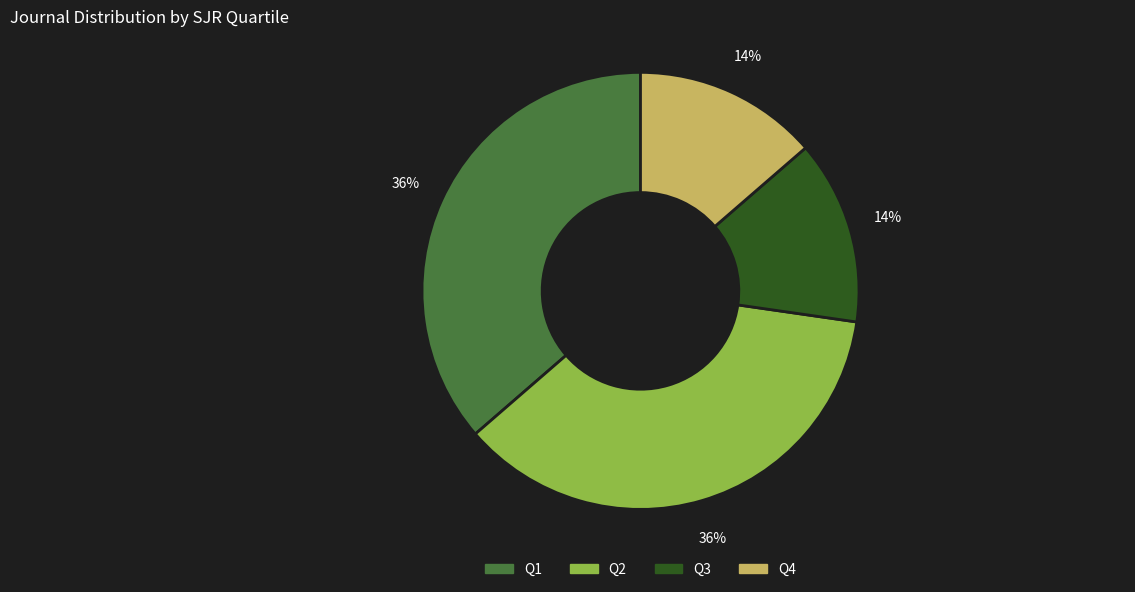

What percentage is the Q4 slice, to the nearest percent?

14%